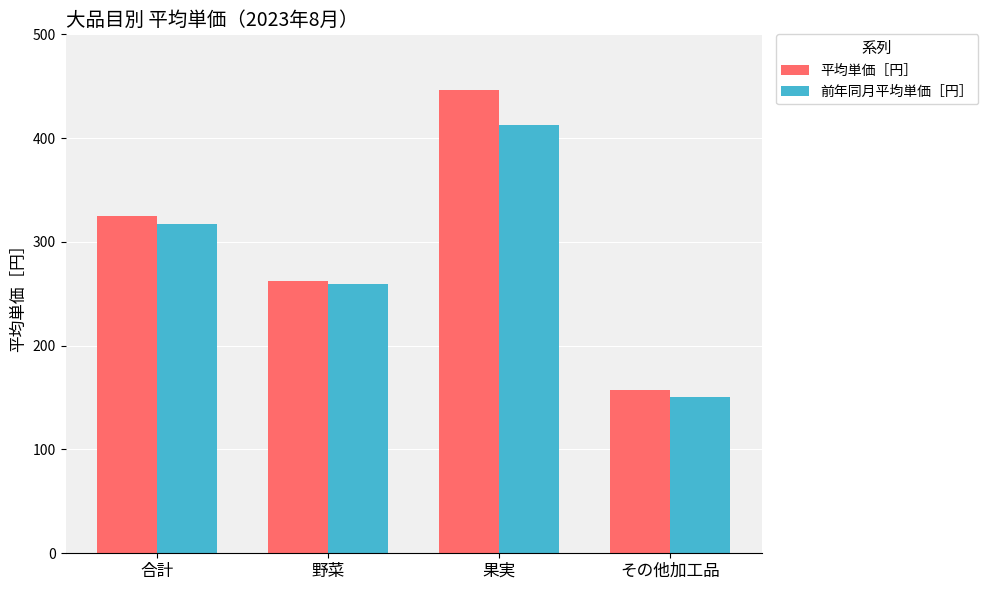

Which category has the highest value in the 前年同月平均単価［円］ series?

果実